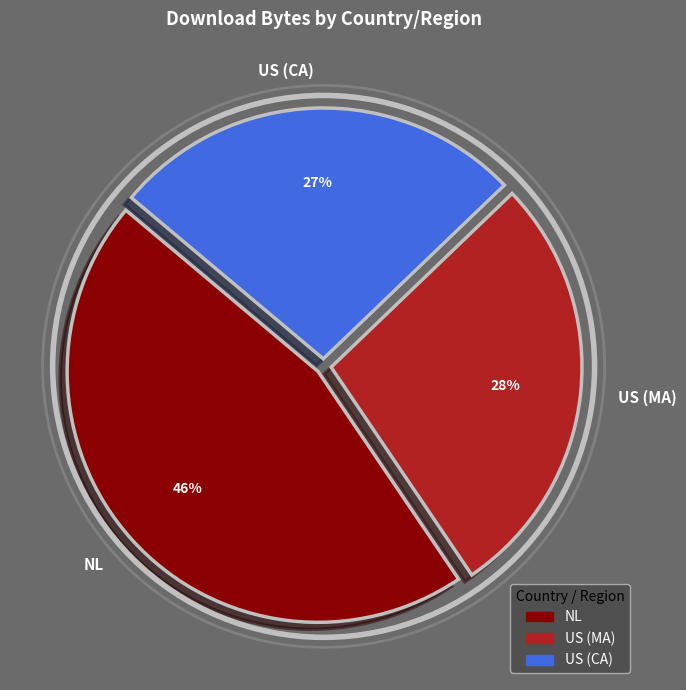

Rank the categories by value from lowest to highest.

US (CA), US (MA), NL